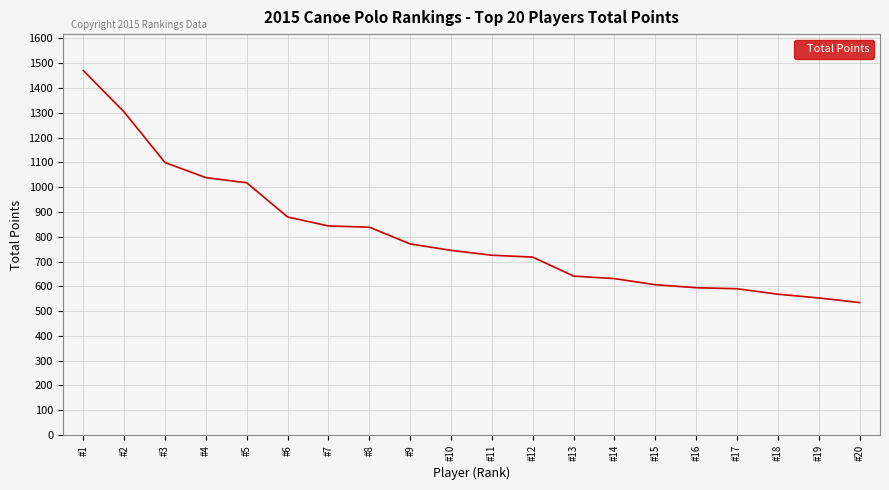

What is the difference between the values at #6 and #20?

345.0